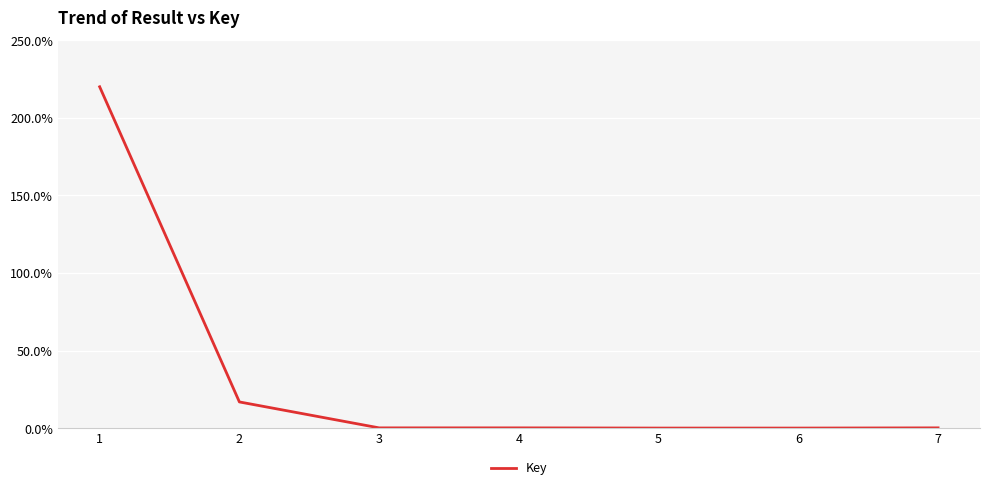

The chart shows a value of 0.1 at 7. True or false?

True